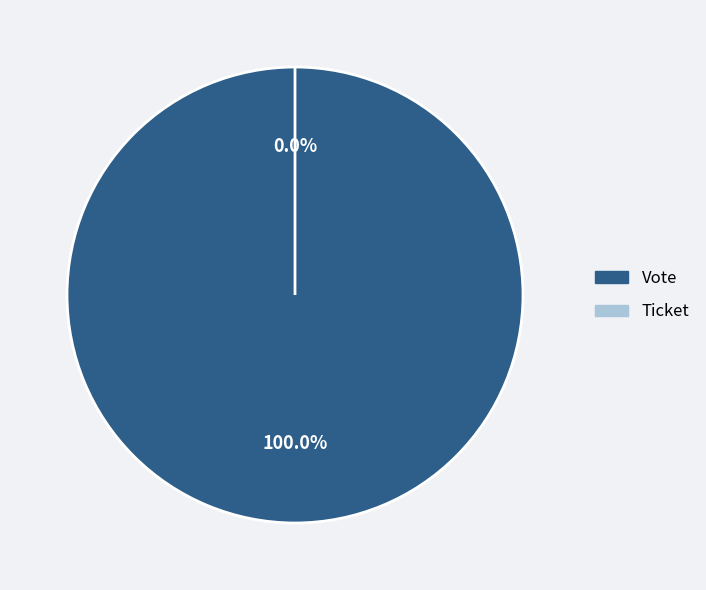

To the nearest percent, what is the average slice percentage?

50%